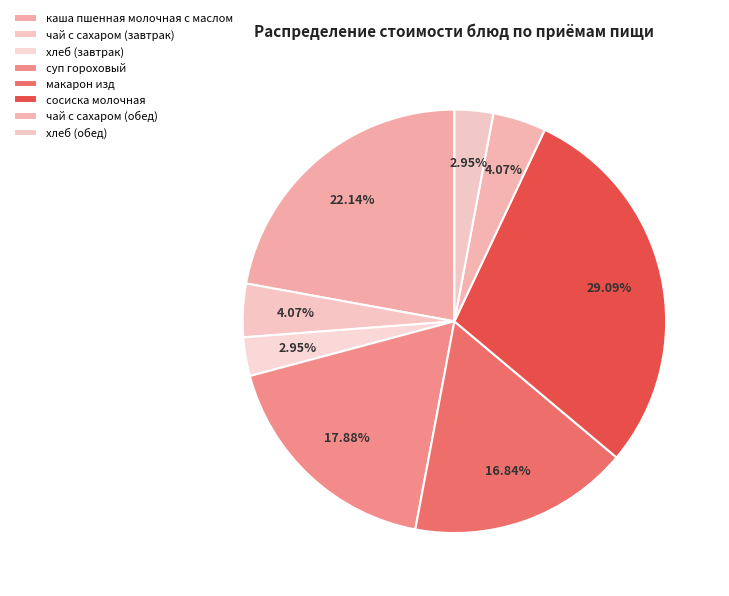

Rank the categories by value from lowest to highest.

хлеб (завтрак), хлеб (обед), чай с сахаром (завтрак), чай с сахаром (обед), макарон изд, суп гороховый, каша пшенная молочная с маслом, сосиска молочная